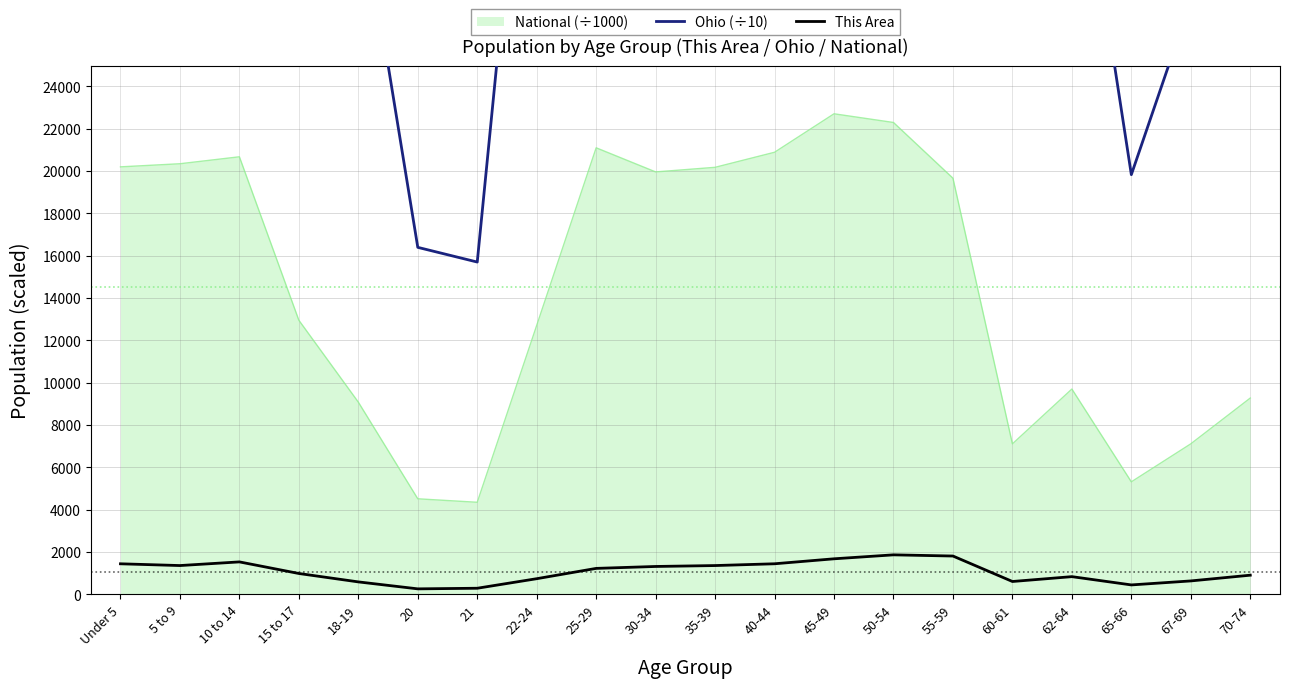

At which label does Ohio (÷10) first exceed 69132?

Under 5